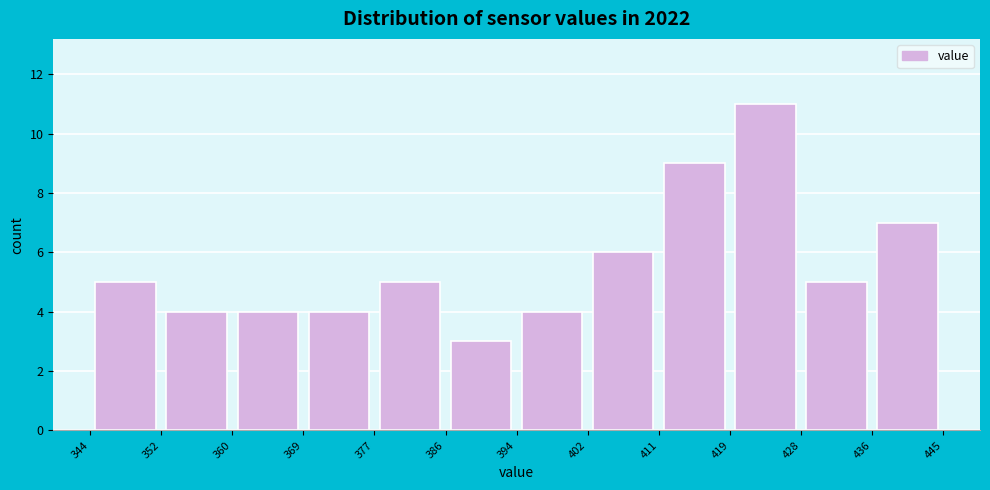

Reading left to right, transcribe this chart: for each bar, give the range it covers on the x-axis and its height. The values are not printed on the chart, so give them approximately, as read against the axis.

344 to 352: 5
352 to 360: 4
360 to 369: 4
369 to 377: 4
377 to 386: 5
386 to 394: 3
394 to 402: 4
402 to 411: 6
411 to 419: 9
419 to 428: 11
428 to 436: 5
436 to 445: 7